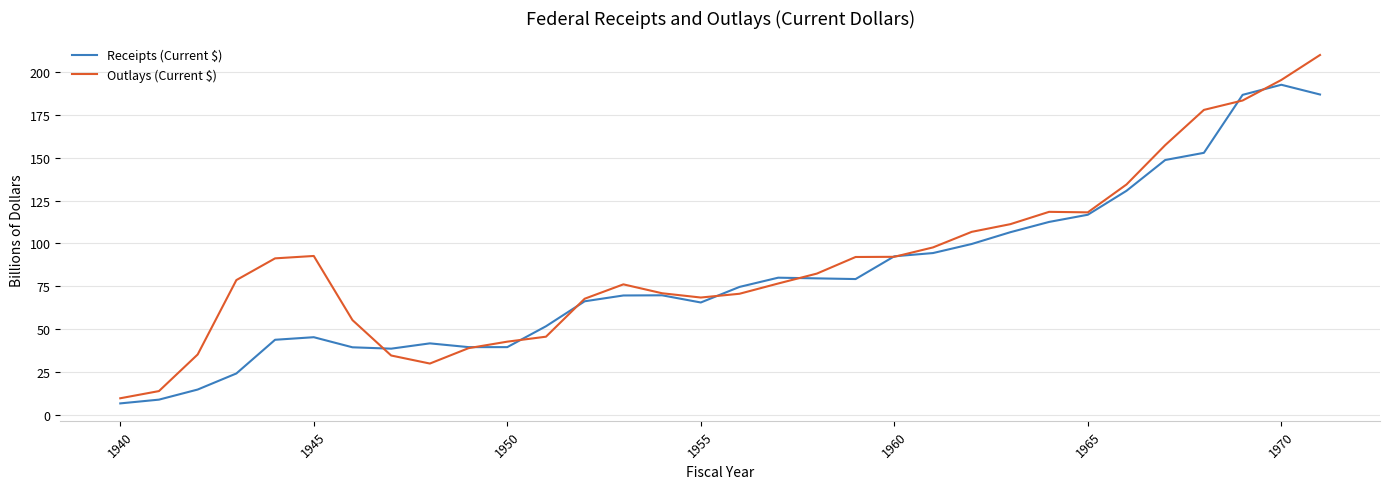

True or false: Outlays (Current $) and Receipts (Current $) cross at least once.

True